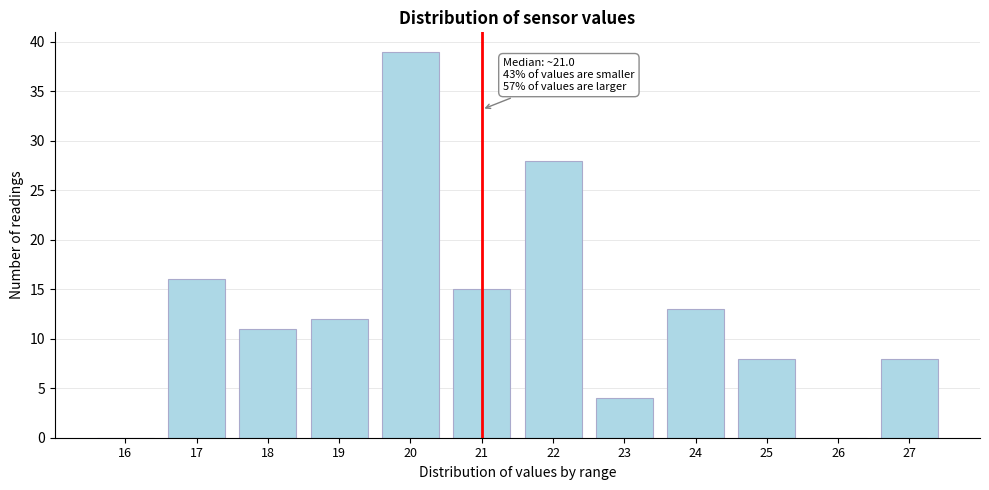

Reading left to right, list all the values displayed in this chart.

16=0	17=16	18=11	19=12	20=39	21=15	22=28	23=4	24=13	25=8	26=0	27=8